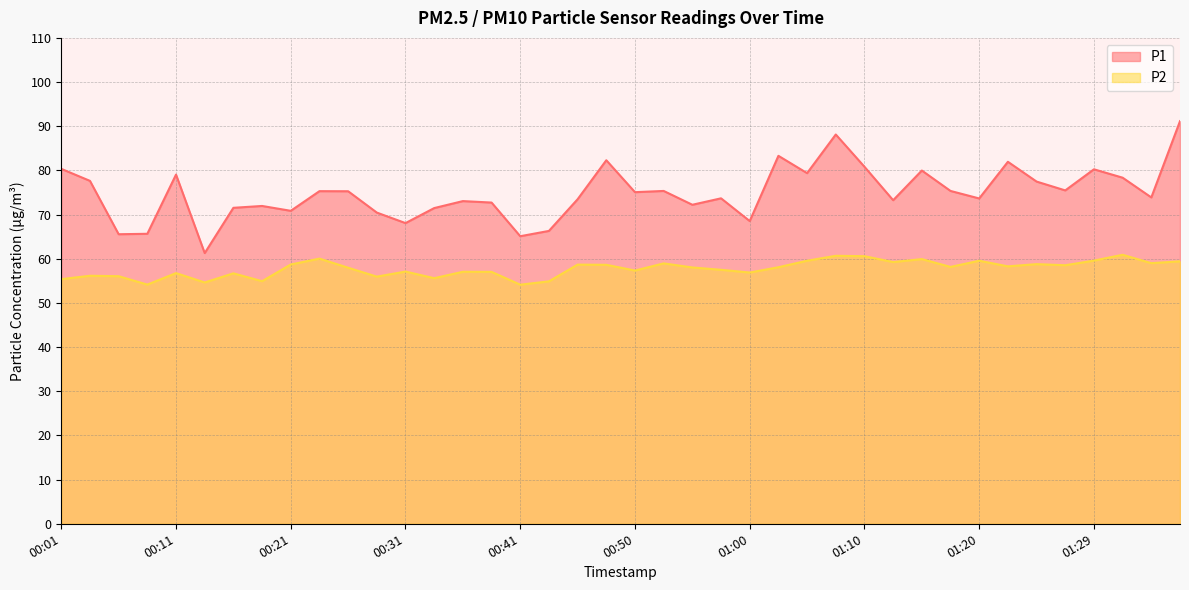

What is the spread (max minus min) of values at 01:25?

18.7